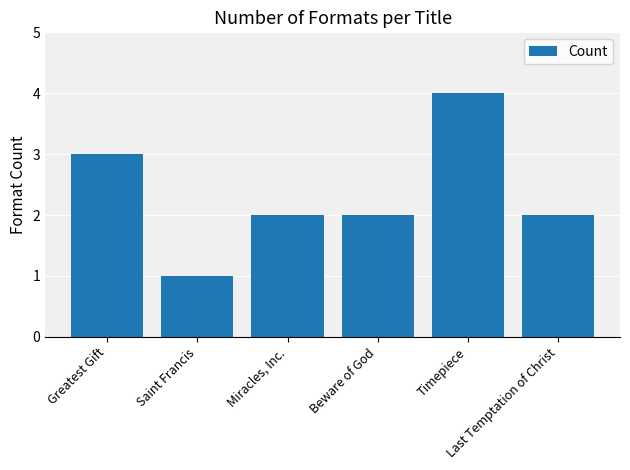

Reading right to left, extract all data points from this chart.

2	4	2	2	1	3